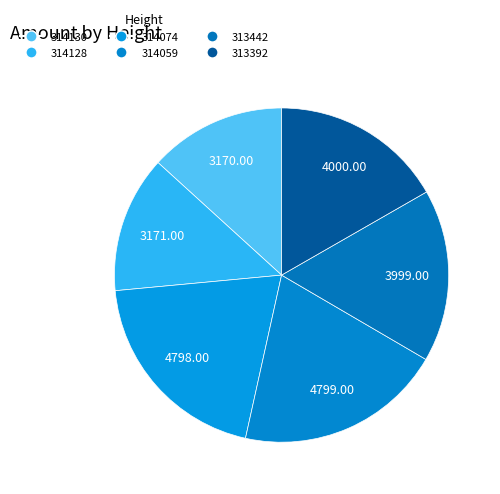

How many segments does this pie chart have?

6